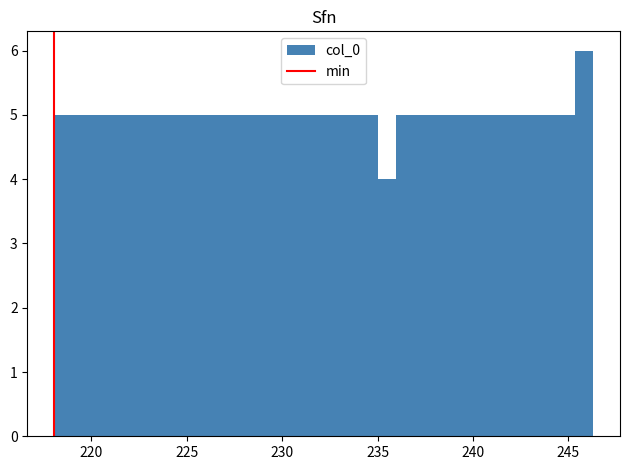

Around what value on the x-axis is the tallest bar? Give the approximate position of its centre, as read against the axis.

246.0